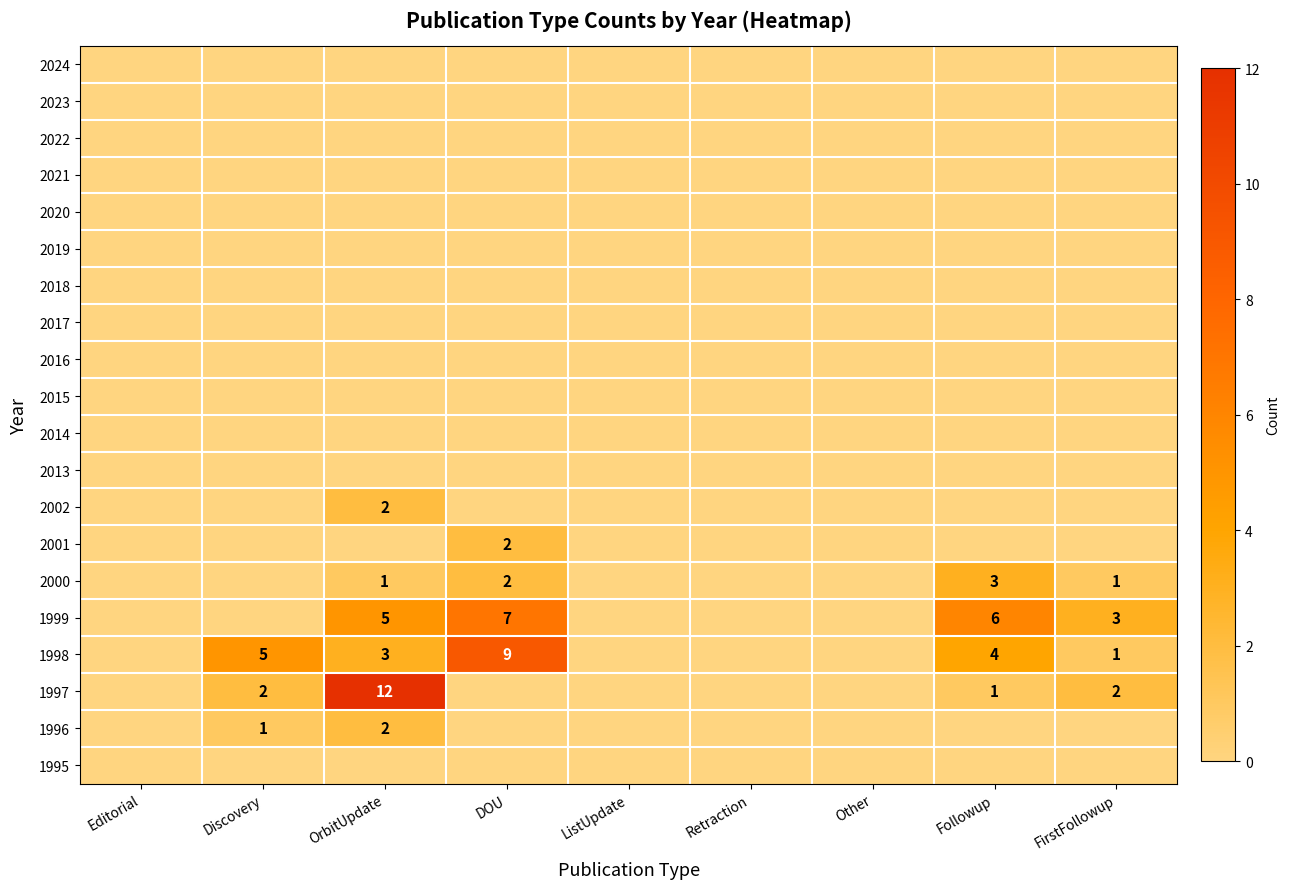

At which category does the chart reach its peak across all series?

OrbitUpdate